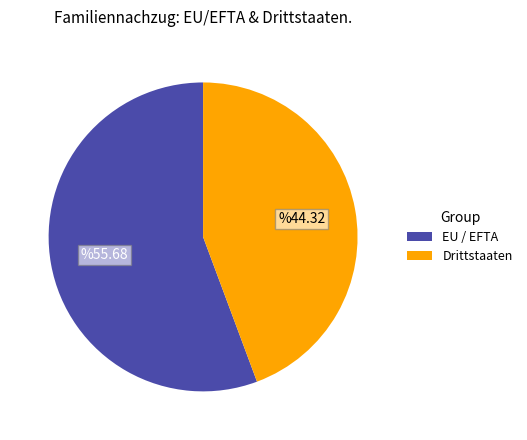

Is it true that EU / EFTA is 56% of the pie?

True